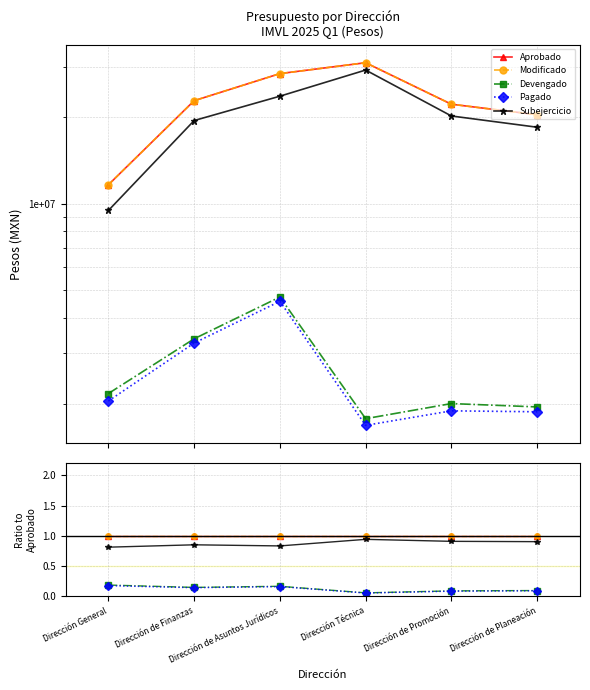

Reading left to right, transcribe all the data shown in this chart.

Aprobado: Dirección General=1.0	Dirección de Finanzas=1.0	Dirección de Asuntos Jurídicos=1.0	Dirección Técnica=1.0	Dirección de Promoción=1.0	Dirección de Planeación=1.0
Modificado: Dirección General=1.0	Dirección de Finanzas=1.0	Dirección de Asuntos Jurídicos=1.0	Dirección Técnica=1.0	Dirección de Promoción=1.0	Dirección de Planeación=1.0
Devengado: Dirección General=0.2	Dirección de Finanzas=0.1	Dirección de Asuntos Jurídicos=0.2	Dirección Técnica=0.1	Dirección de Promoción=0.1	Dirección de Planeación=0.1
Pagado: Dirección General=0.2	Dirección de Finanzas=0.1	Dirección de Asuntos Jurídicos=0.2	Dirección Técnica=0.1	Dirección de Promoción=0.1	Dirección de Planeación=0.1
Subejercicio: Dirección General=0.8	Dirección de Finanzas=0.9	Dirección de Asuntos Jurídicos=0.8	Dirección Técnica=0.9	Dirección de Promoción=0.9	Dirección de Planeación=0.9